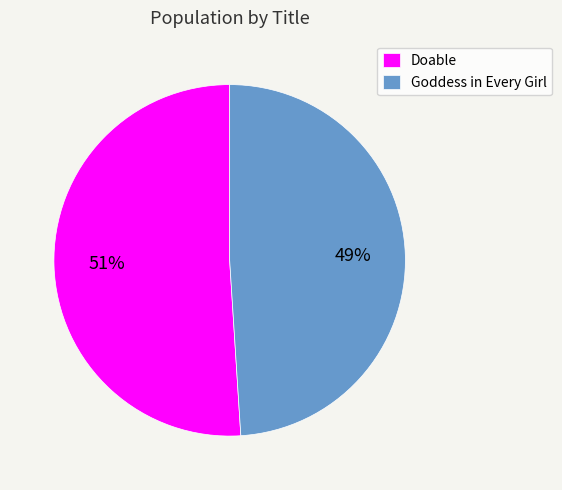

The Goddess in Every Girl slice represents 49% of the pie. True or false?

True